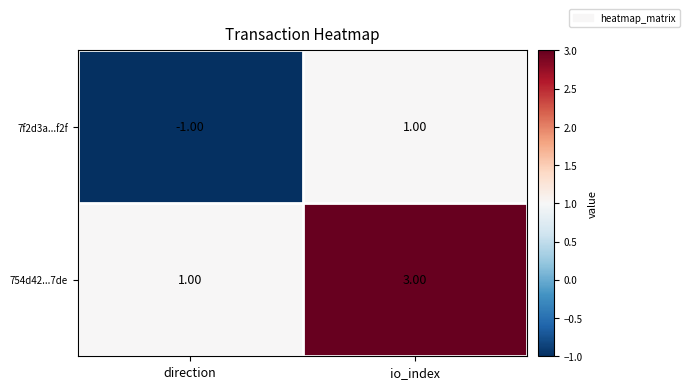

What is the sum of all 754d42...7de values?

4